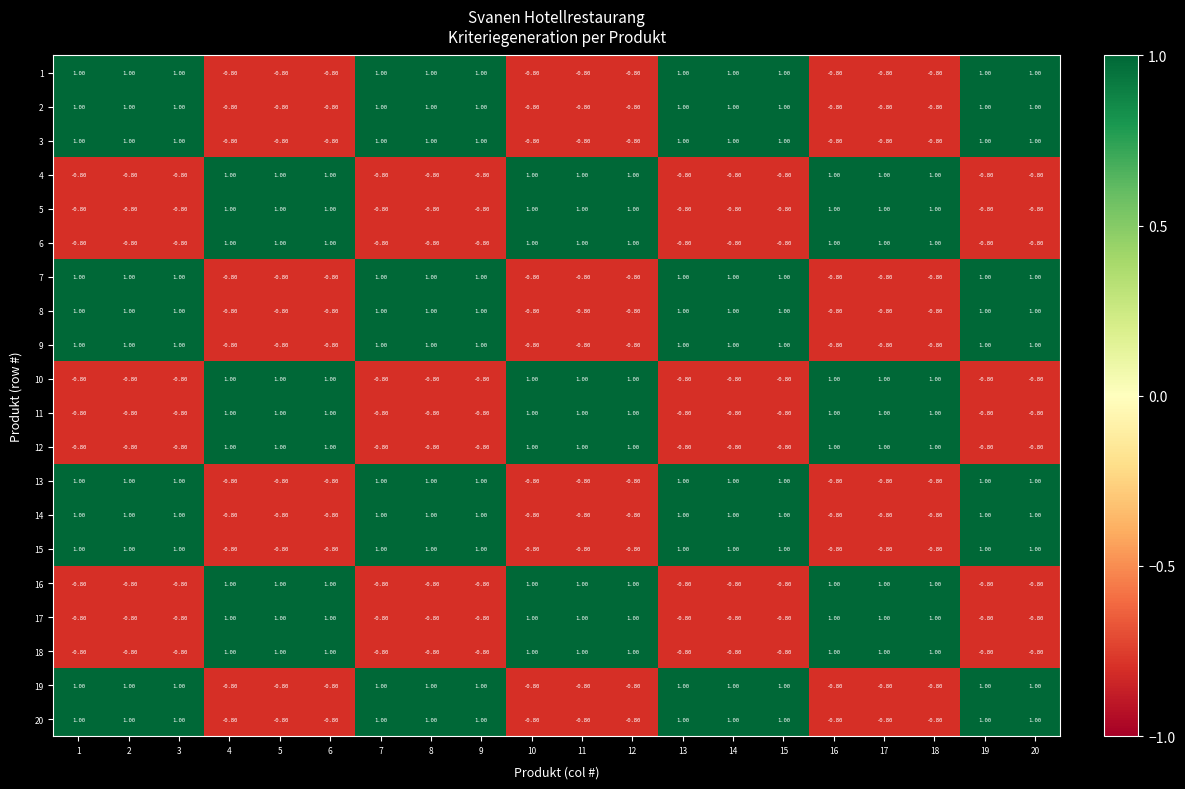

What is the difference between the highest and lowest values at 19?

1.8